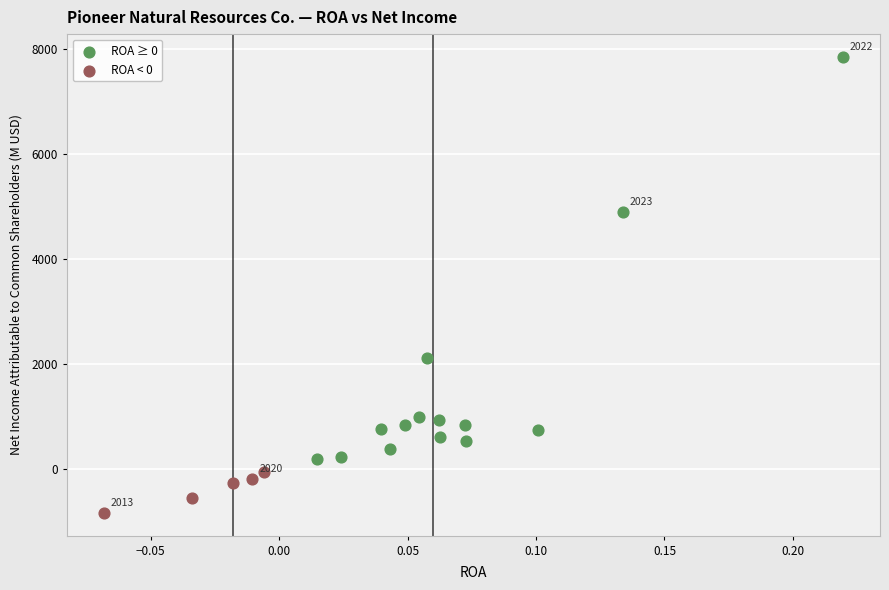

Which series has the largest Y range (max minus min)?

ROA ≥ 0